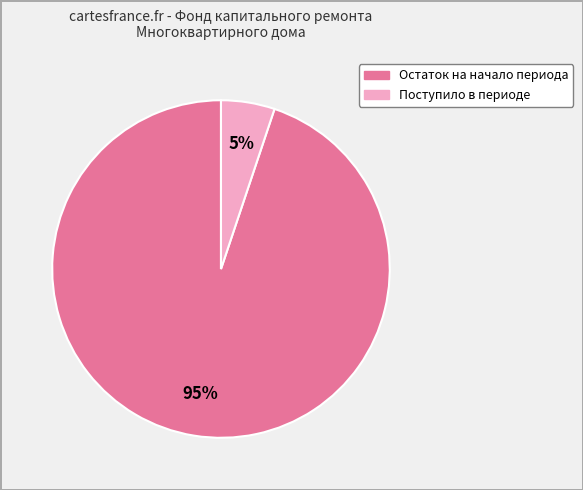

Which slice is the largest?

Остаток на начало периода